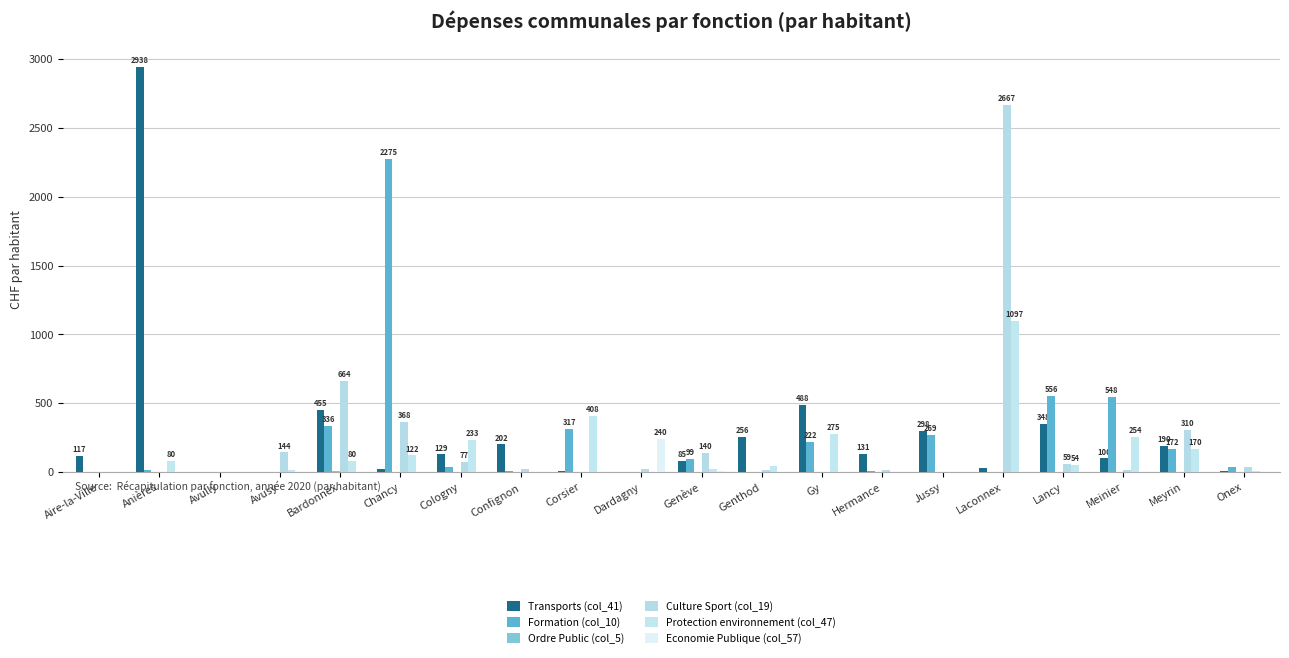

What is the highest value of the Formation (col_10) series?

2275.1